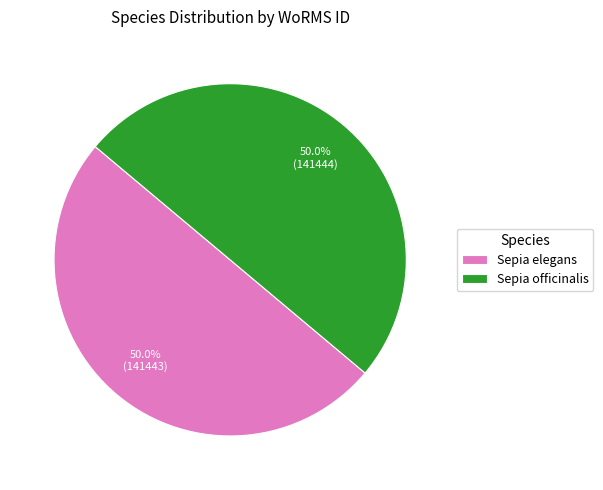

How many segments does this pie chart have?

2